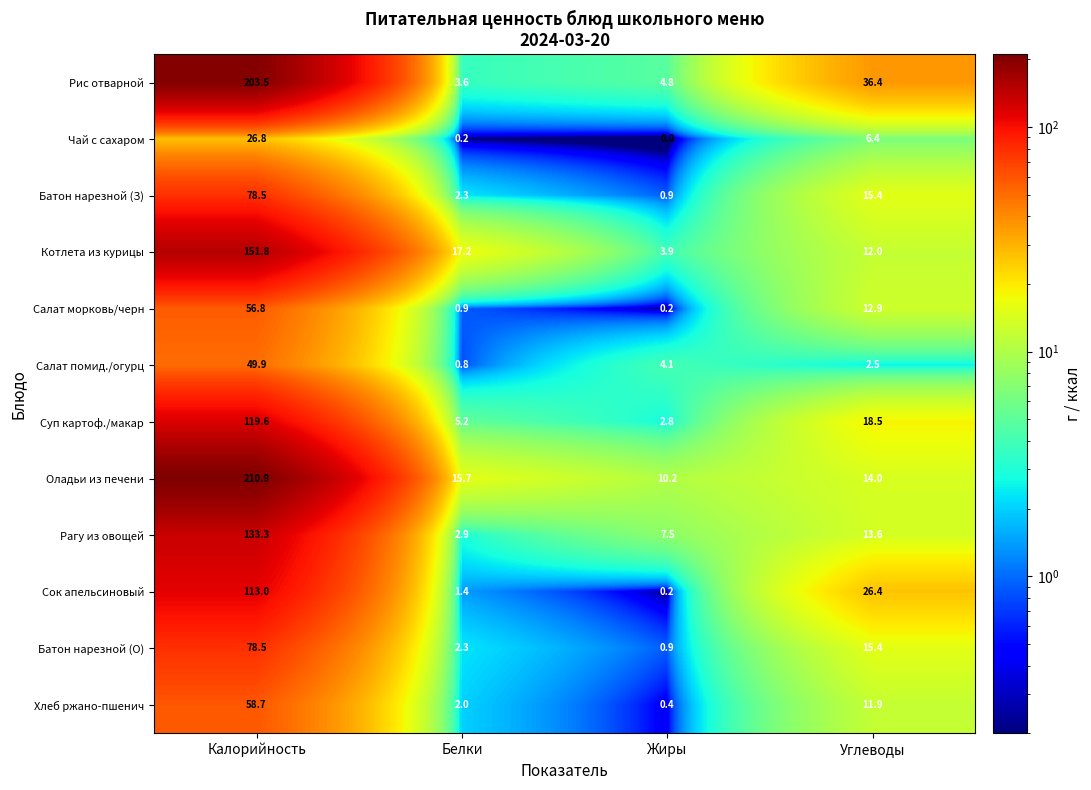

Between Калорийность and Углеводы, which series saw the biggest shift?

Оладьи из печени